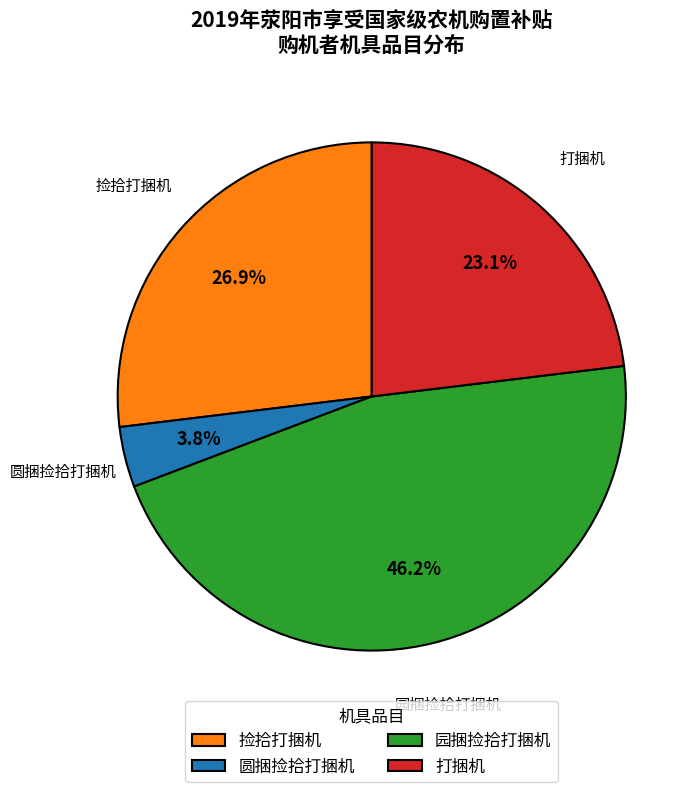

Which has a higher value, 捡拾打捆机 or 园捆捡拾打捆机?

园捆捡拾打捆机